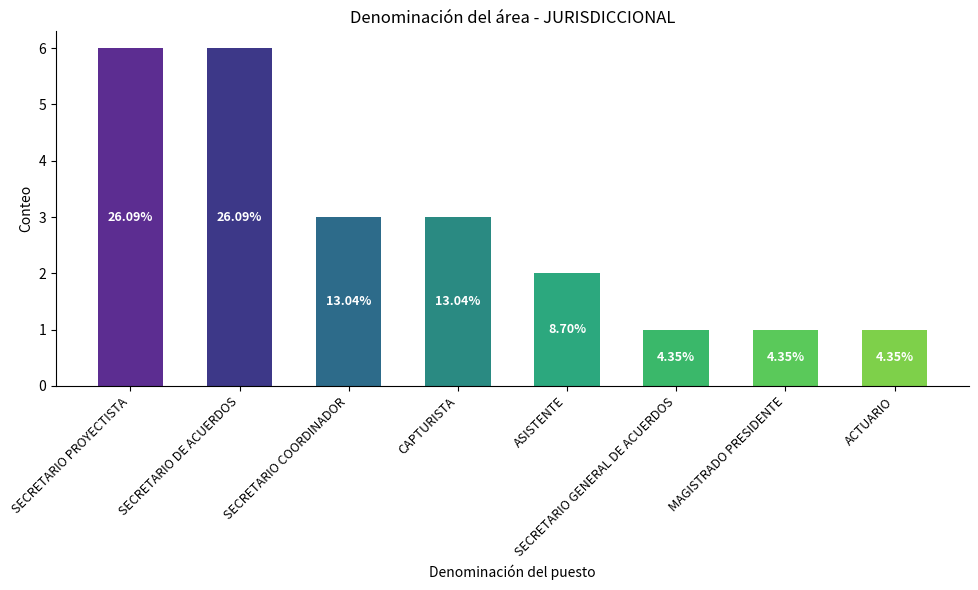

What is the difference between the maximum and minimum values?

5